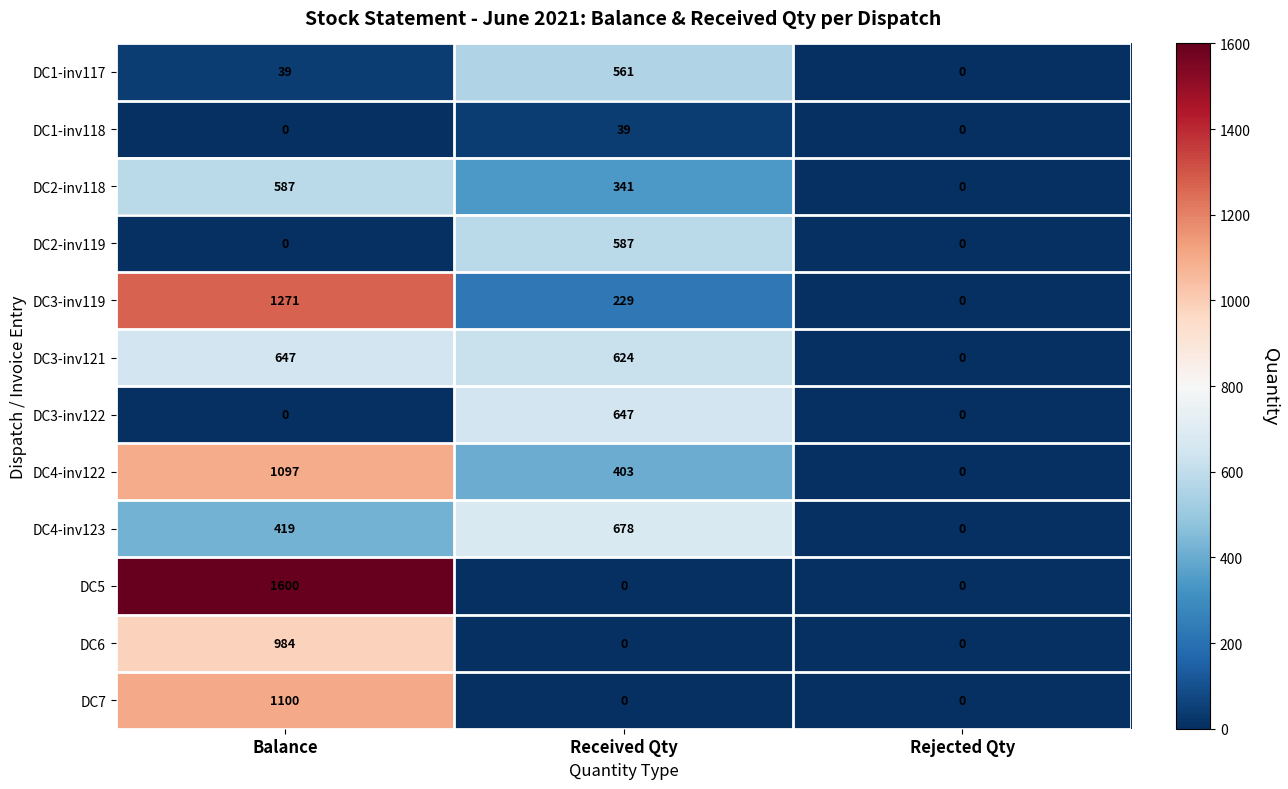

Count the DC3-inv119 values in the range 0 to 1271.

3